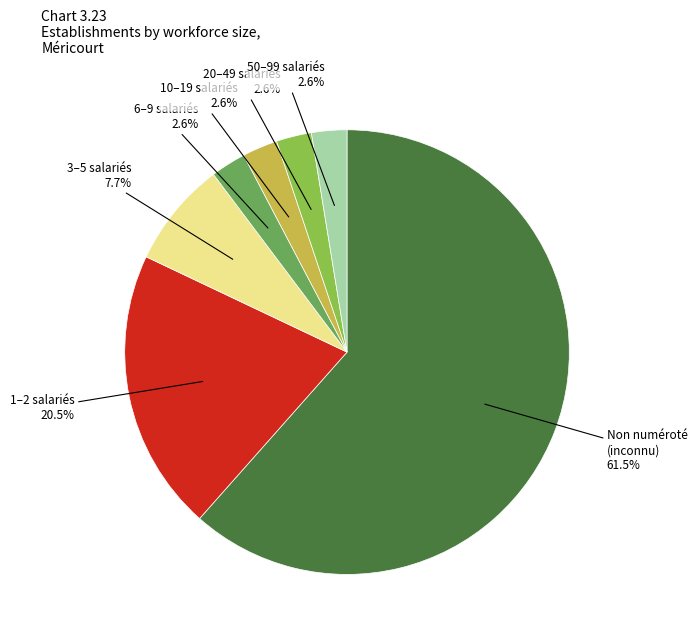

Count the number of slices in the pie.

7